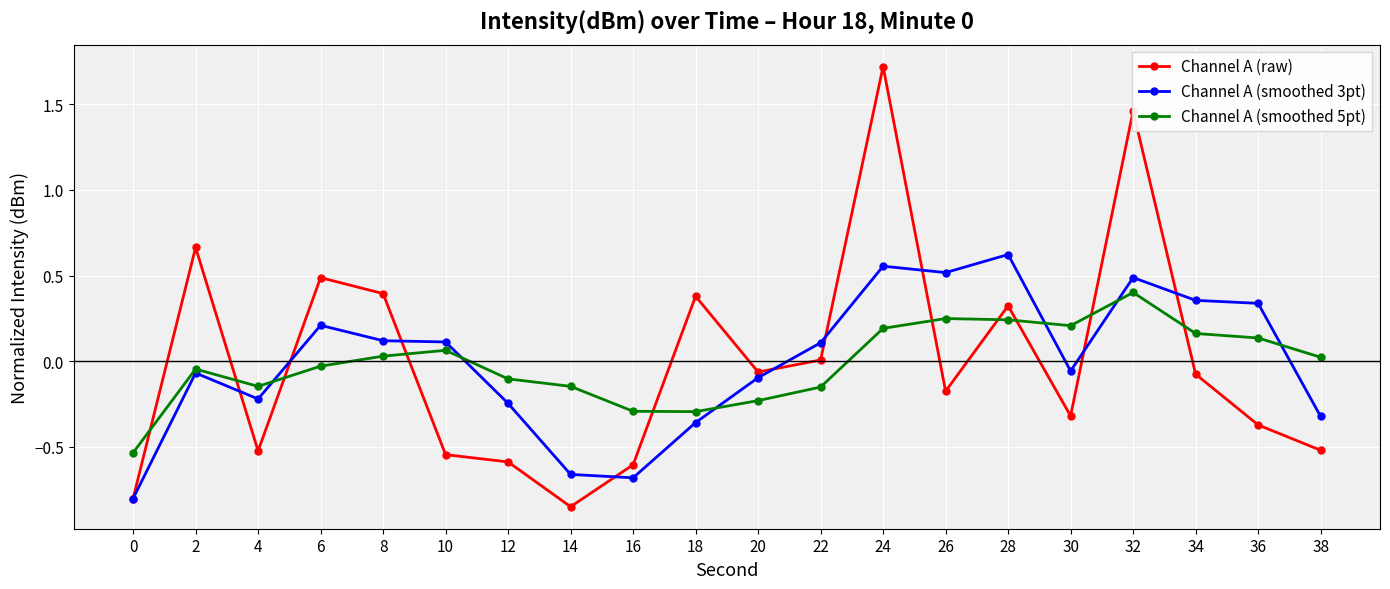

List the series in order of their peak value, lowest first.

Channel A (smoothed 5pt), Channel A (smoothed 3pt), Channel A (raw)